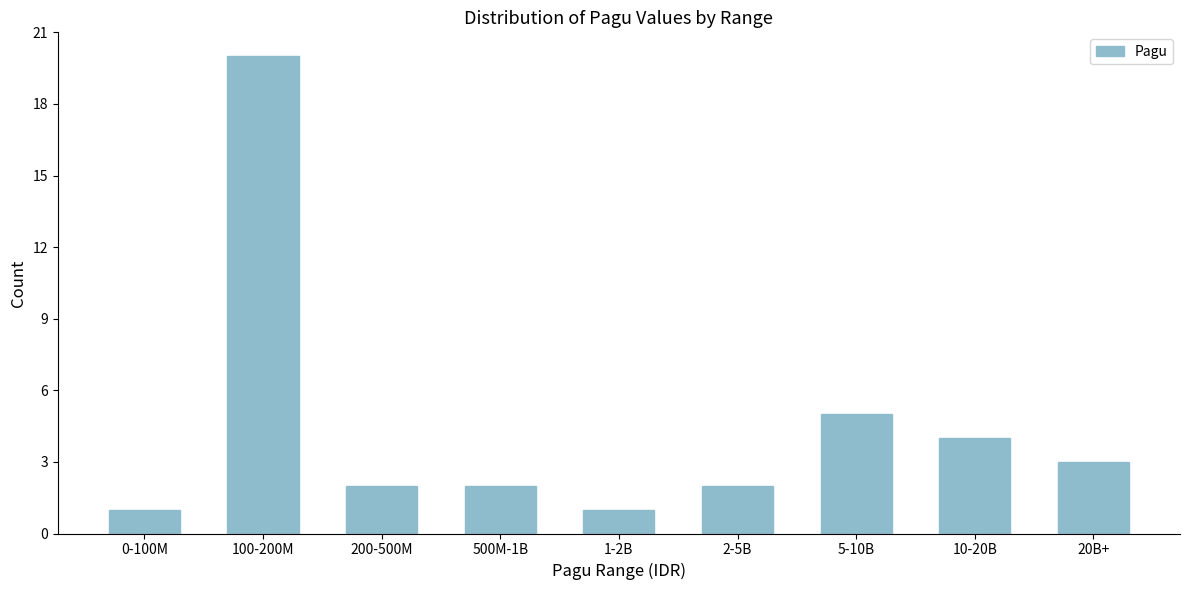

Reading left to right, extract all data points from this chart.

1	20	2	2	1	2	5	4	3